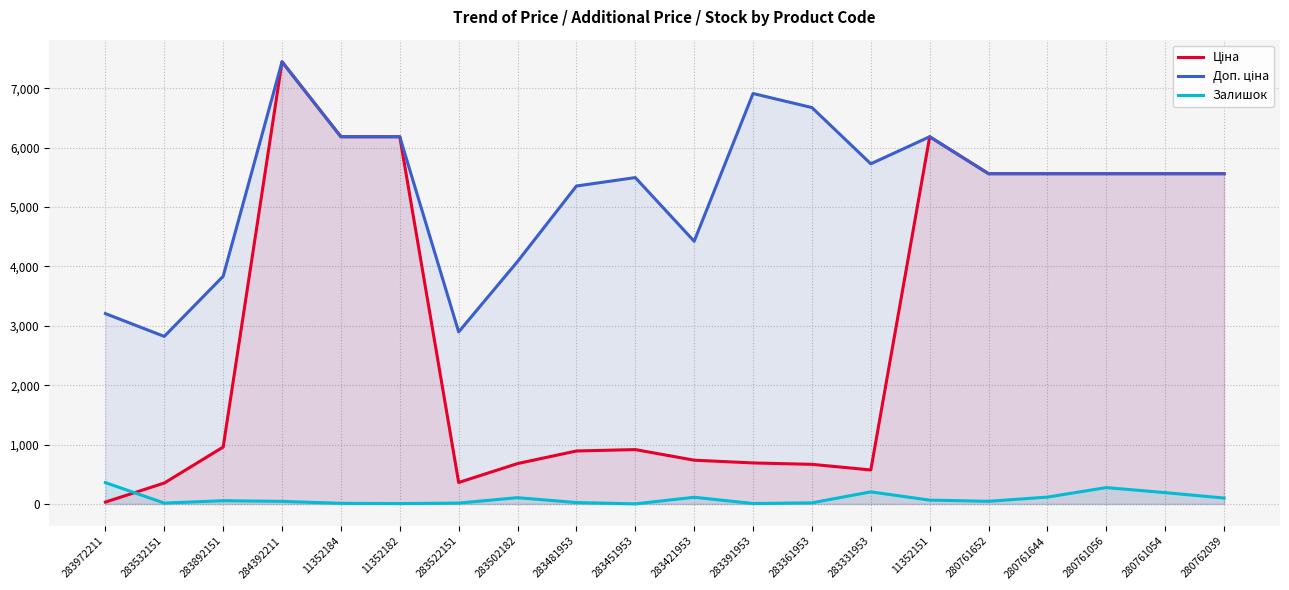

At which category does Залишок reach its first local valley?

283532151